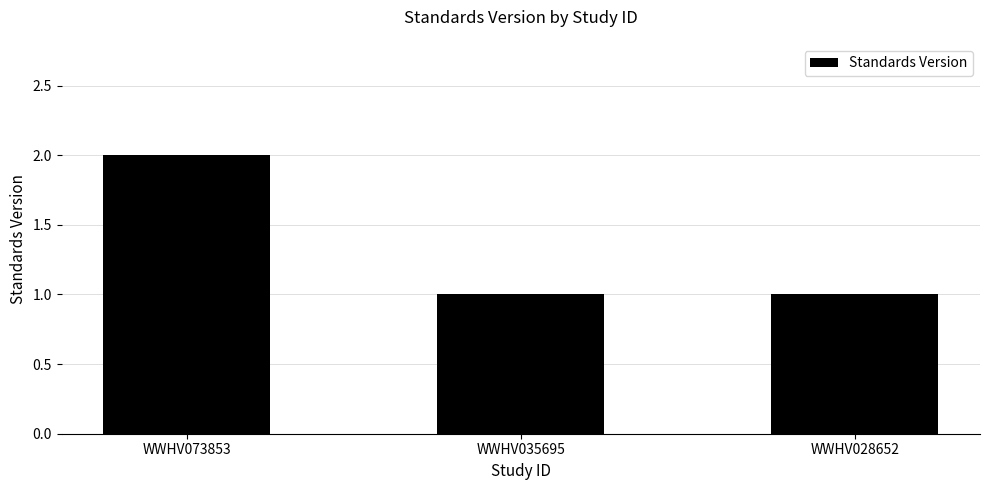

What is the difference between the maximum and minimum values?

1